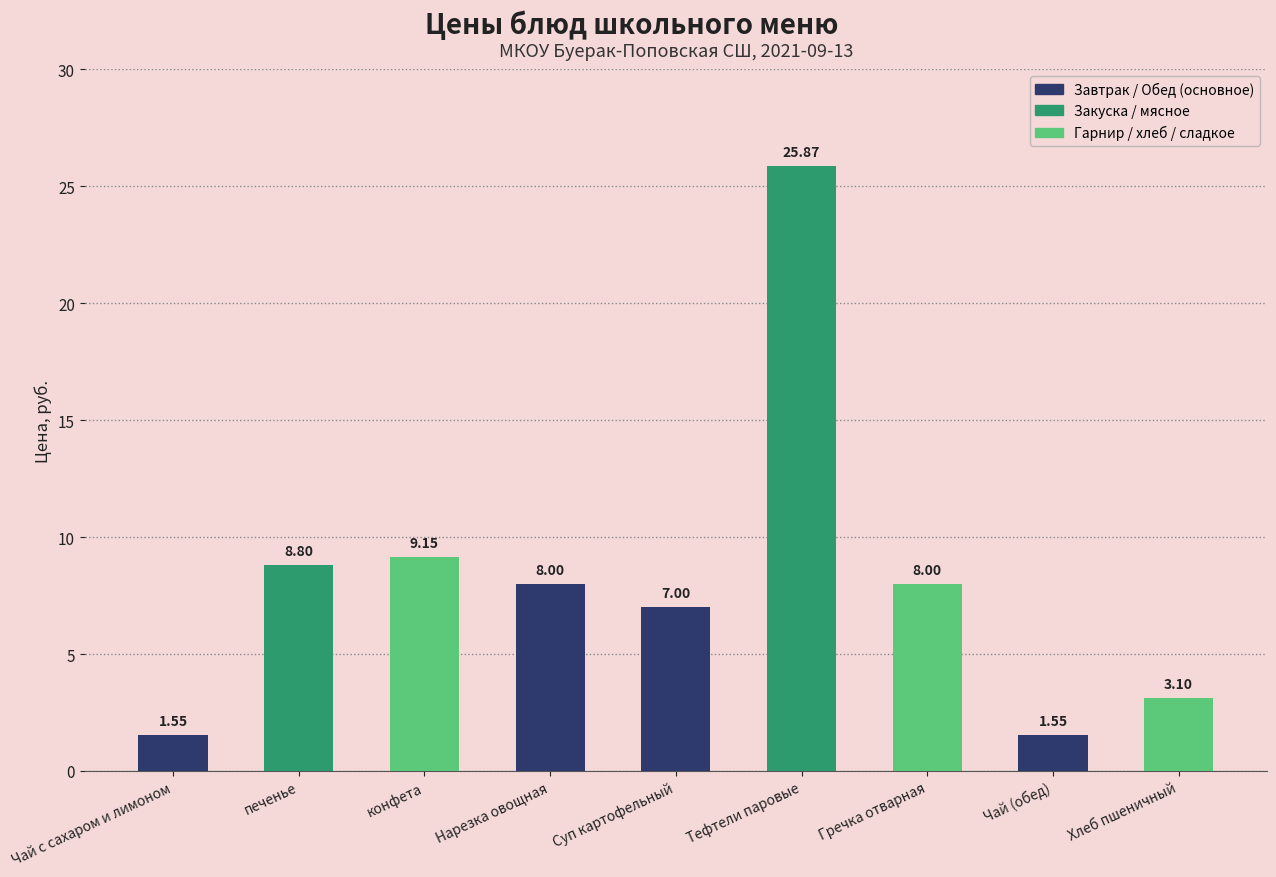

What position from the right is печенье?

8